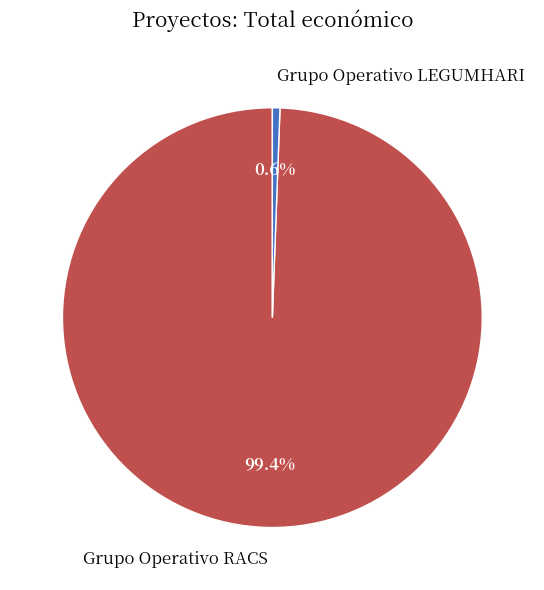

To the nearest percent, what percentage of the pie is Grupo Operativo RACS?

99%